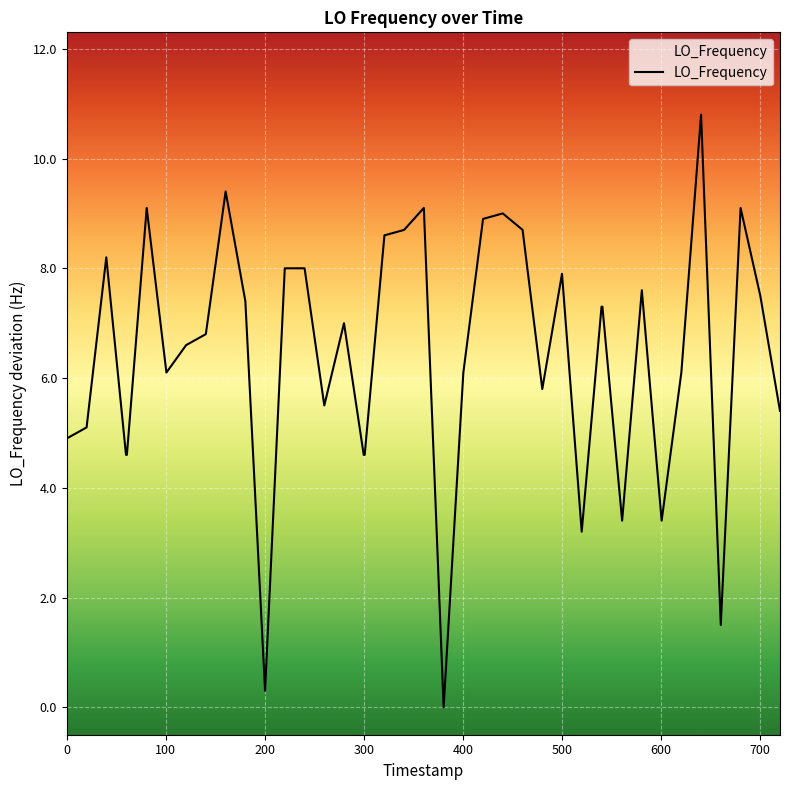

What is the difference between the maximum and minimum values?

10.8